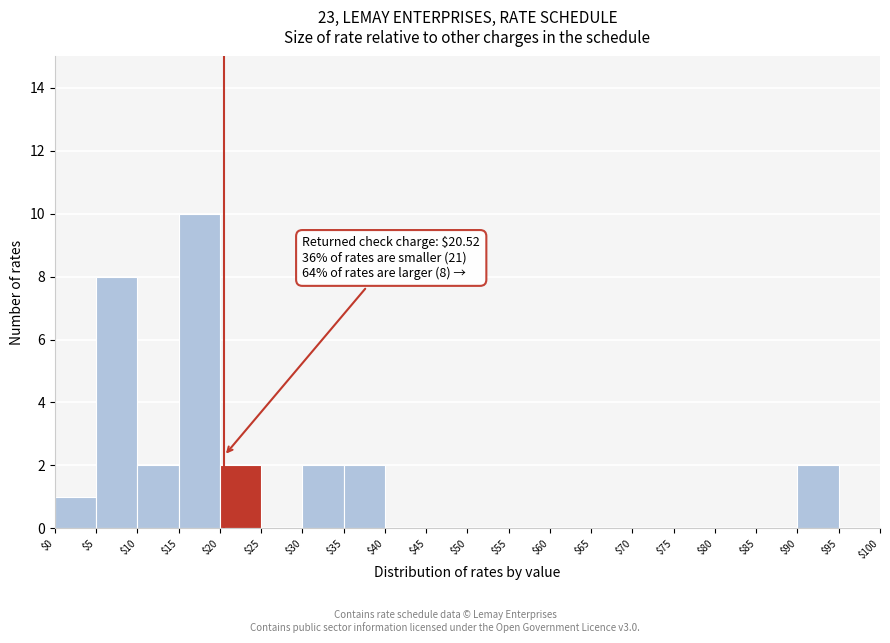

Which range on the x-axis has the tallest bar?

$15 to $20